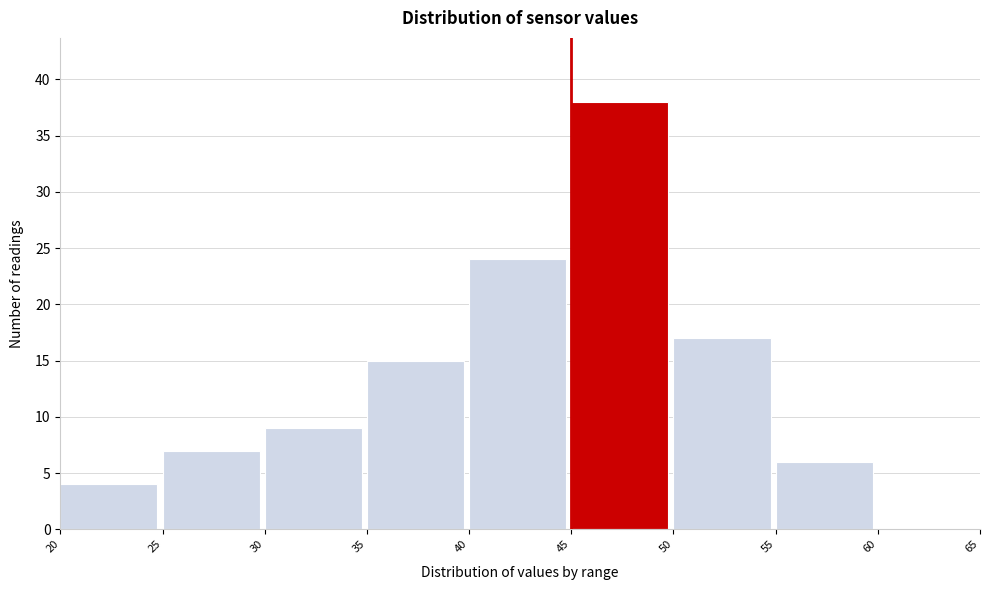

Which range on the x-axis has the tallest bar?

45 to 50